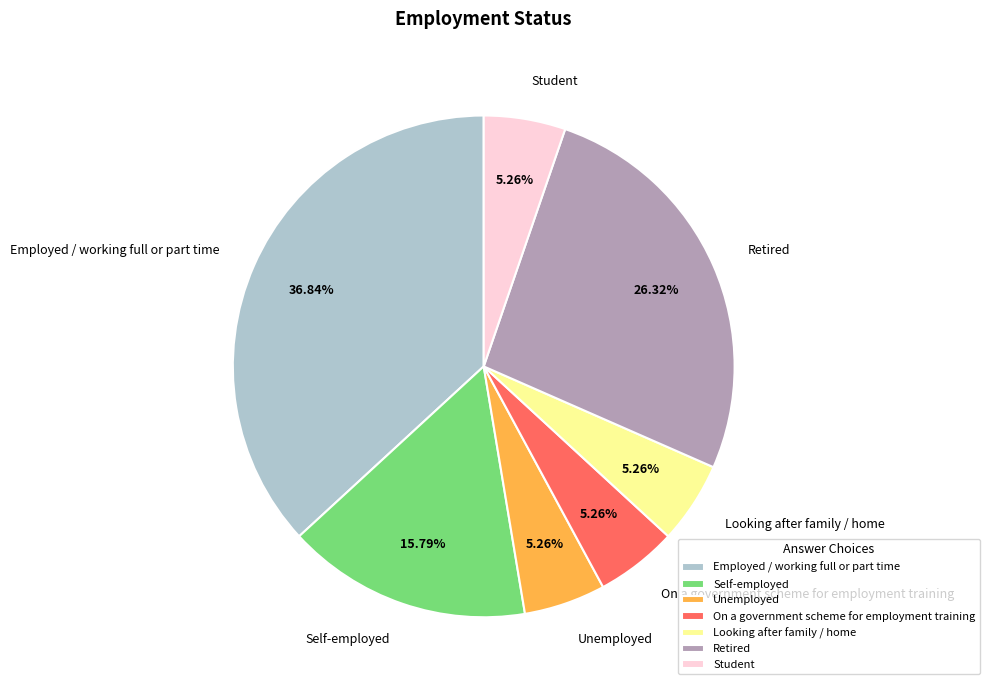

To the nearest percent, what portion does Student represent?

5%